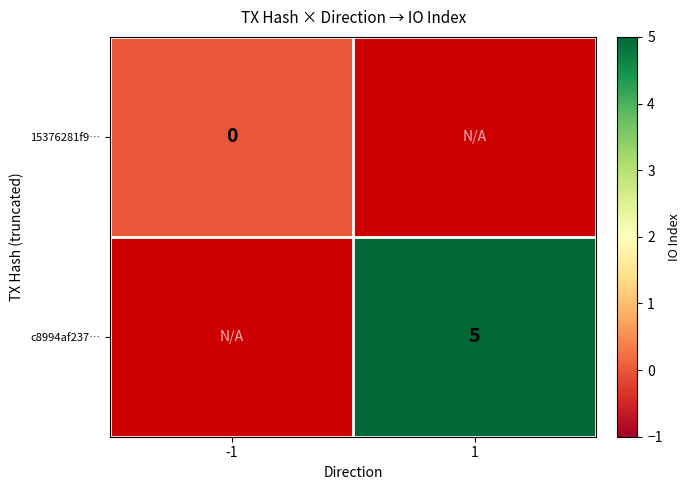

Is it true that c8994af237… equals 5 at 1?

True